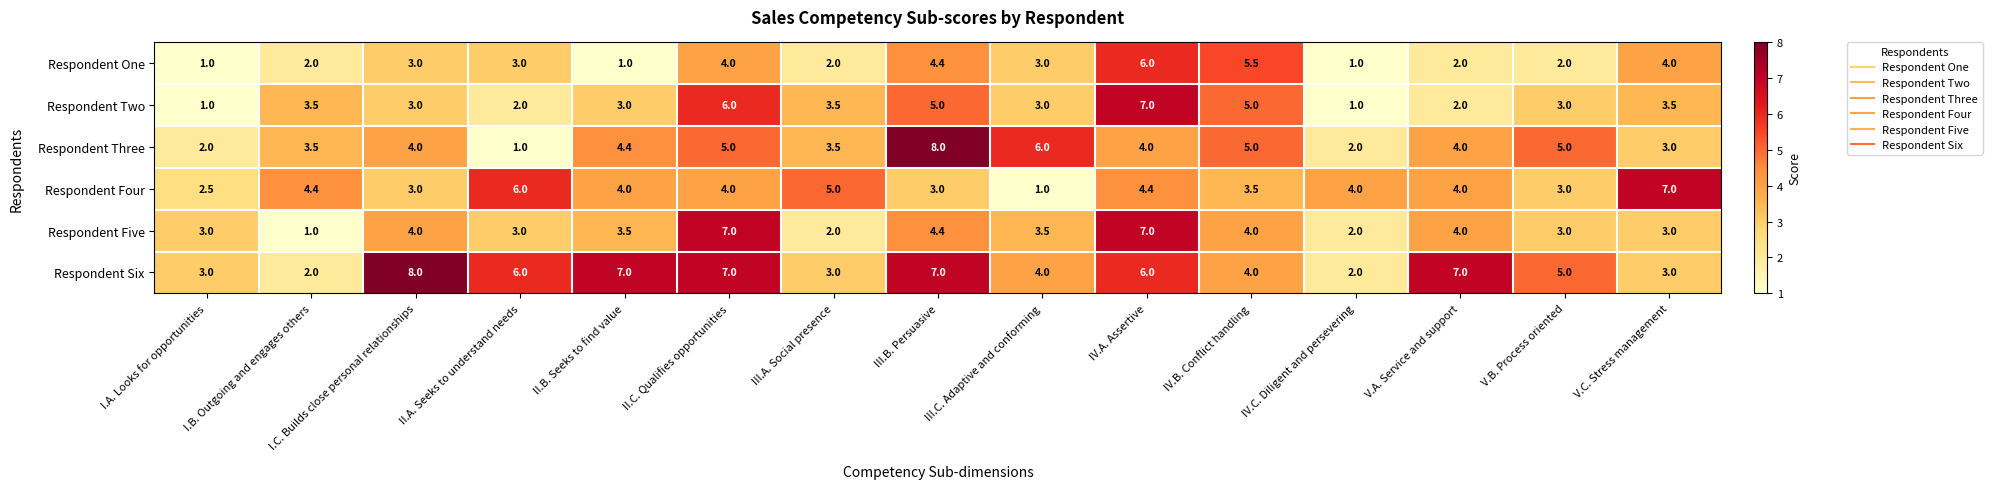

Count the number of data series in this chart.

6